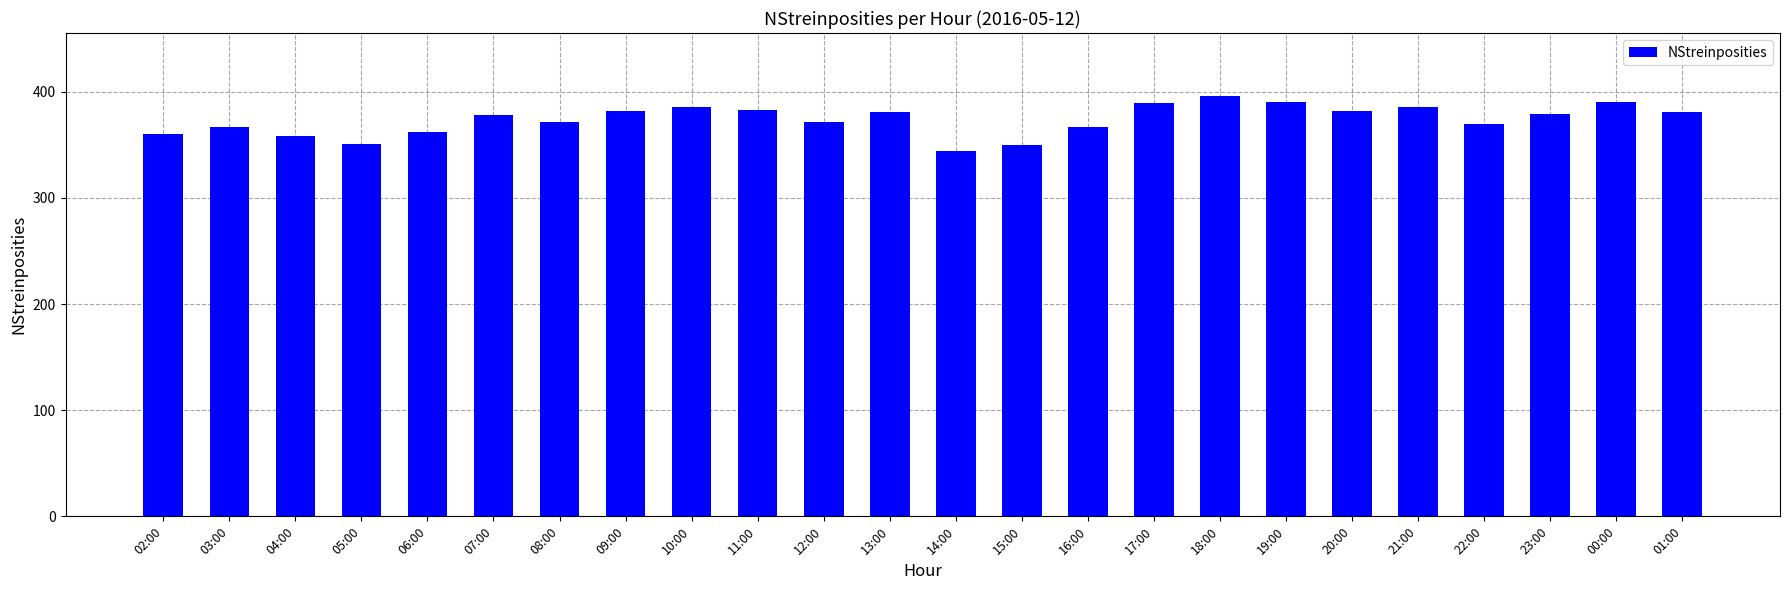

What is the approximate value at 10:00?

386